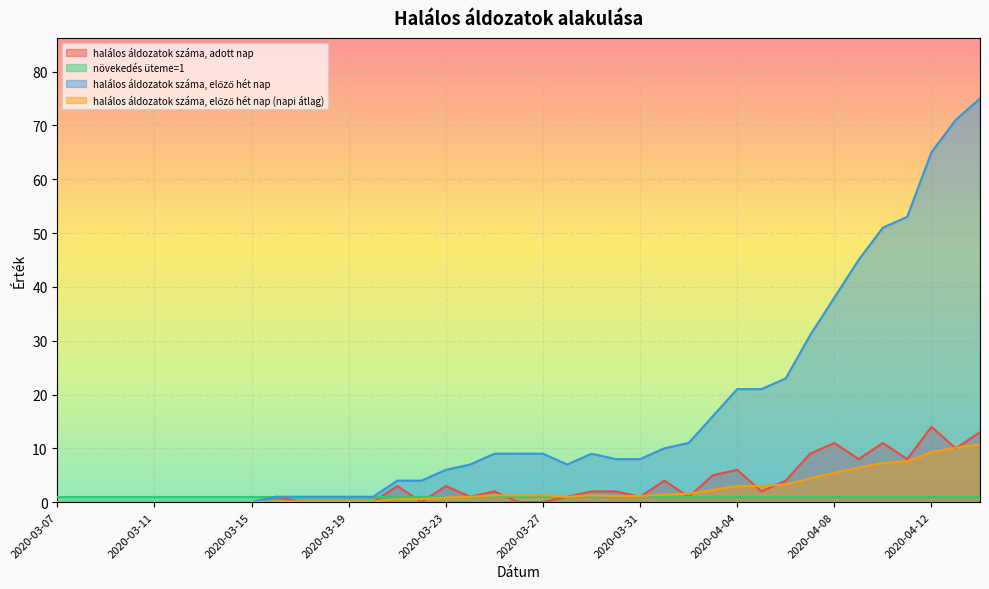

At which category does halálos áldozatok száma, adott nap reach its first local valley?

2020-03-22